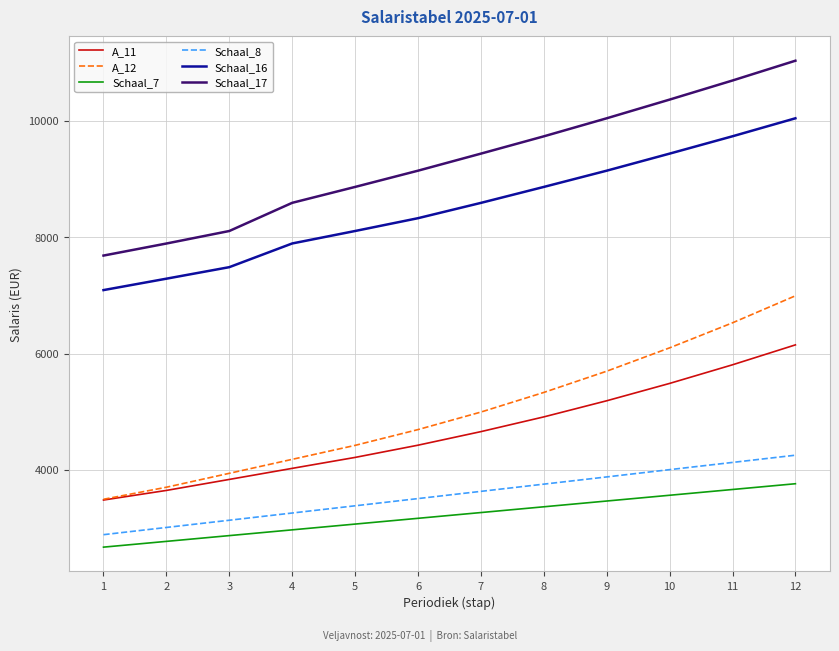

True or false: Schaal_17 and A_12 intersect in this chart.

False